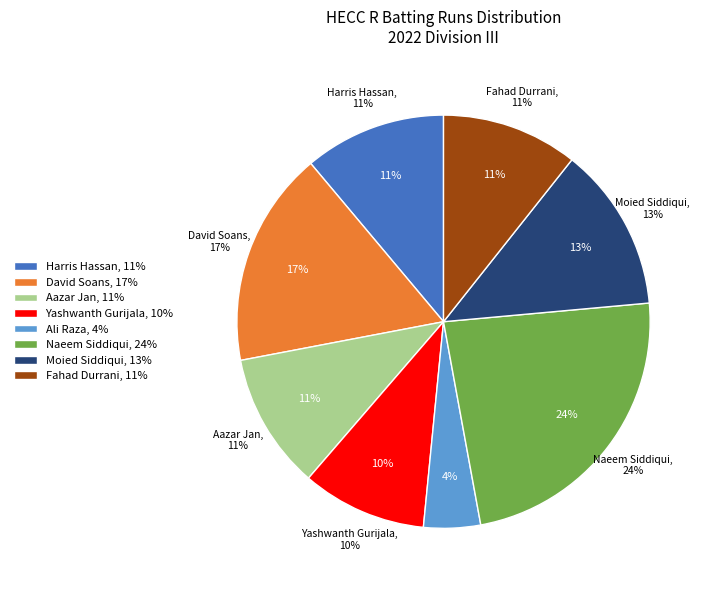

To the nearest percent, what percentage of the pie is Moied Siddiqui?

13%